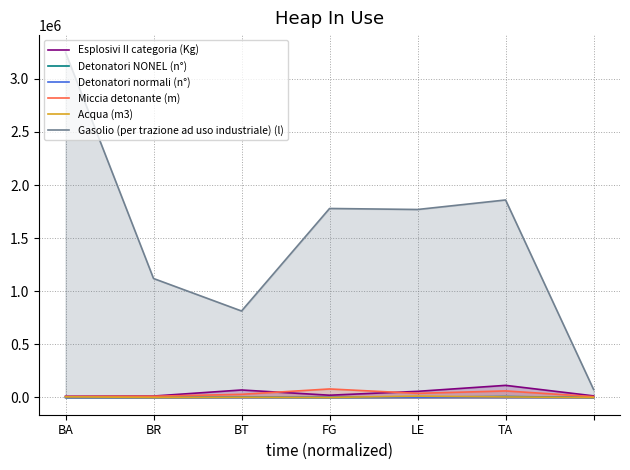

Which category has the highest value across all series?

BA